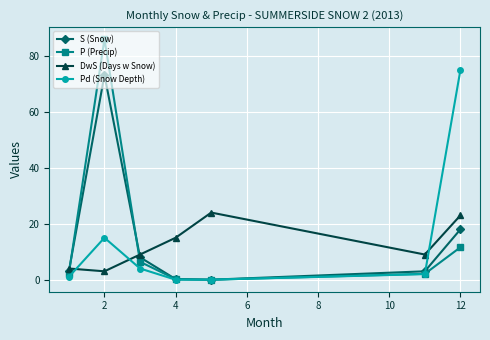

Which series has the widest spread of values?

P (Precip)